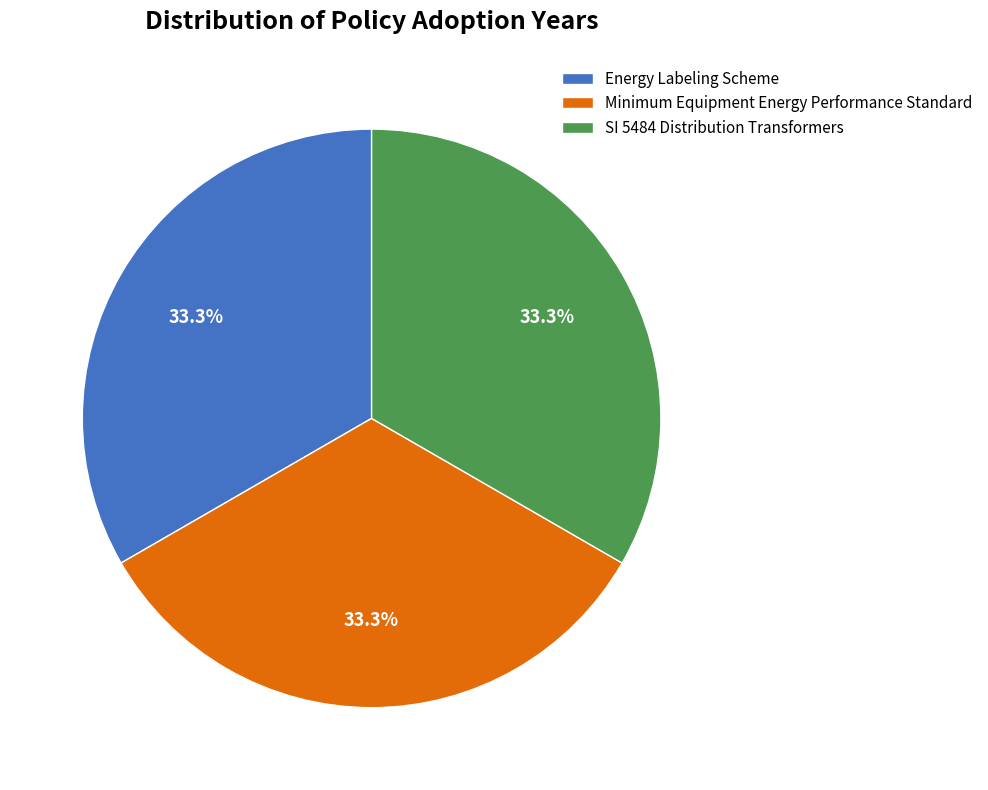

To the nearest percent, what portion does SI 5484 Distribution Transformers represent?

33%